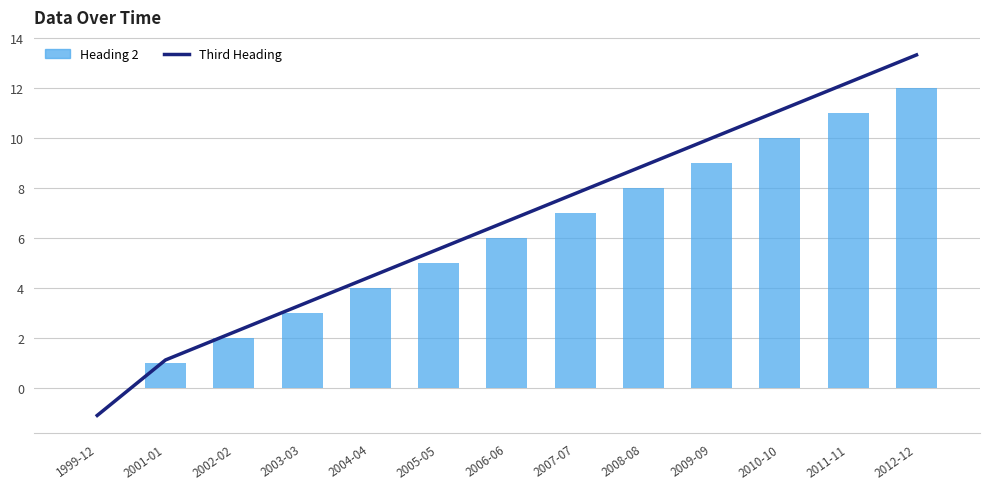

Which label corresponds to the largest value in the chart?

2012-12